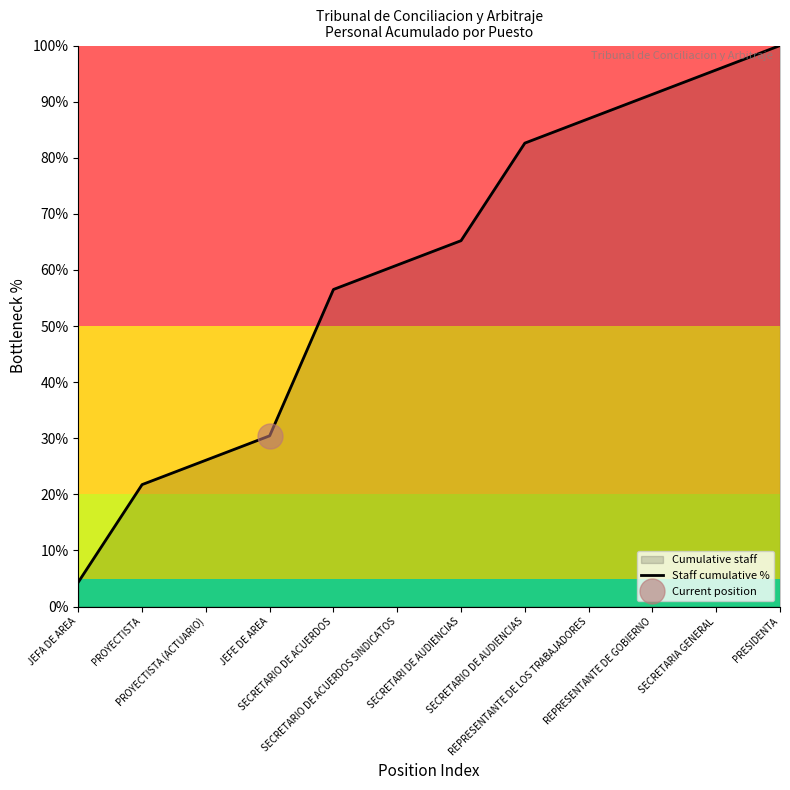

Rank the categories by value from lowest to highest.

JEFA DE AREA, PROYECTISTA, PROYECTISTA (ACTUARIO), JEFE DE AREA, SECRETARIO DE ACUERDOS, SECRETARIO DE ACUERDOS SINDICATOS, SECRETARI DE AUDIENCIAS, SECRETARIO DE AUDIENCIAS, REPRESENTANTE DE LOS TRABAJADORES, REPRESENTANTE DE GOBIERNO, SECRETARIA GENERAL, PRESIDENTA